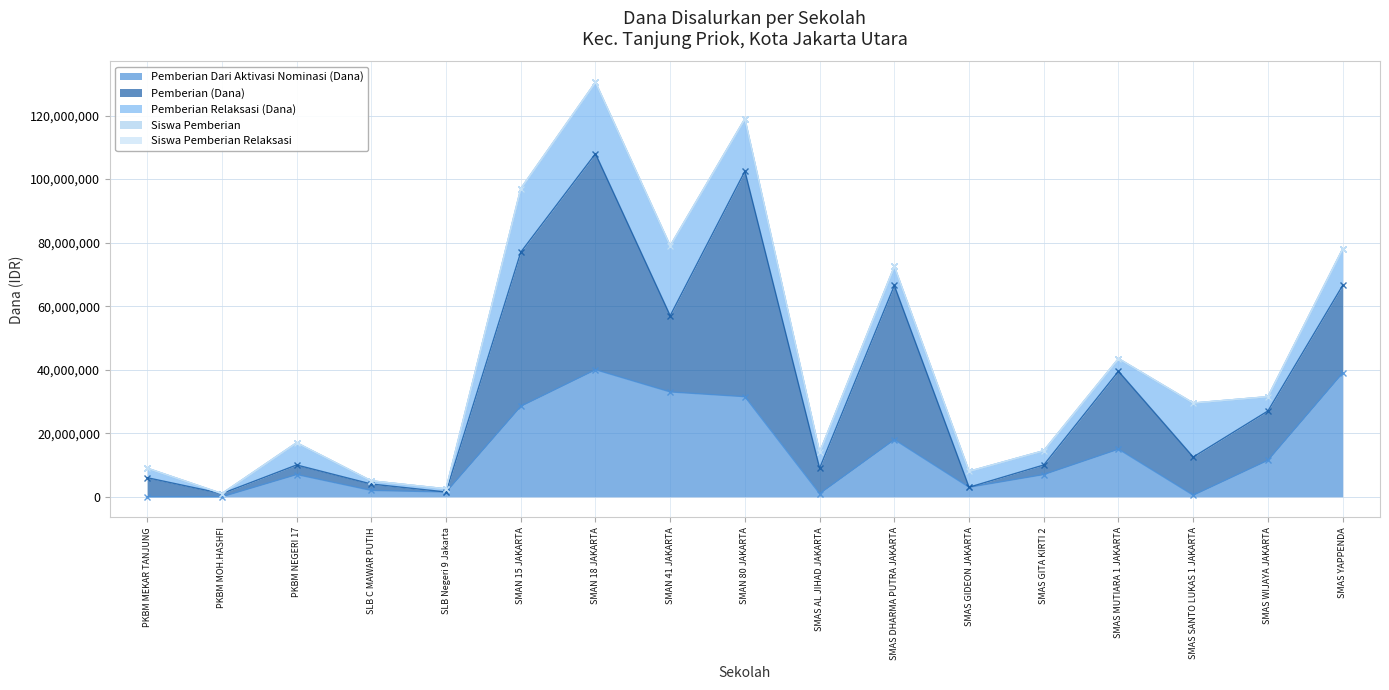

Where is Pemberian Dari Aktivasi Nominasi (Dana) nearest to the value 20000000?

SMAS DHARMA PUTRA JAKARTA